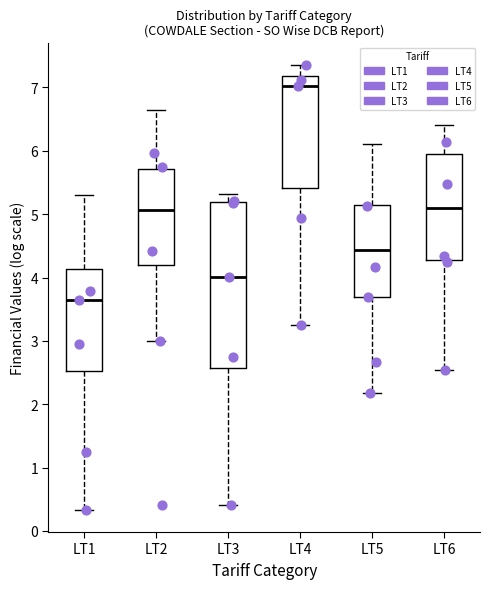

Reading left to right, transcribe this box plot: for each box, give where its median line is, the range the box spans, and where its two whiskers end, as read against the y-axis. The values are not printed on the chart, so give them approximately, as read against the axis.

LT1: median 3.6, box 2.5 to 4.1, whiskers 0.3 to 5.3
LT2: median 5.1, box 4.2 to 5.7, whiskers 3.0 to 6.6
LT3: median 4.0, box 2.6 to 5.2, whiskers 0.4 to 5.3
LT4: median 7.0, box 5.4 to 7.2, whiskers 3.3 to 7.4
LT5: median 4.4, box 3.7 to 5.1, whiskers 2.2 to 6.1
LT6: median 5.1, box 4.3 to 5.9, whiskers 2.5 to 6.4